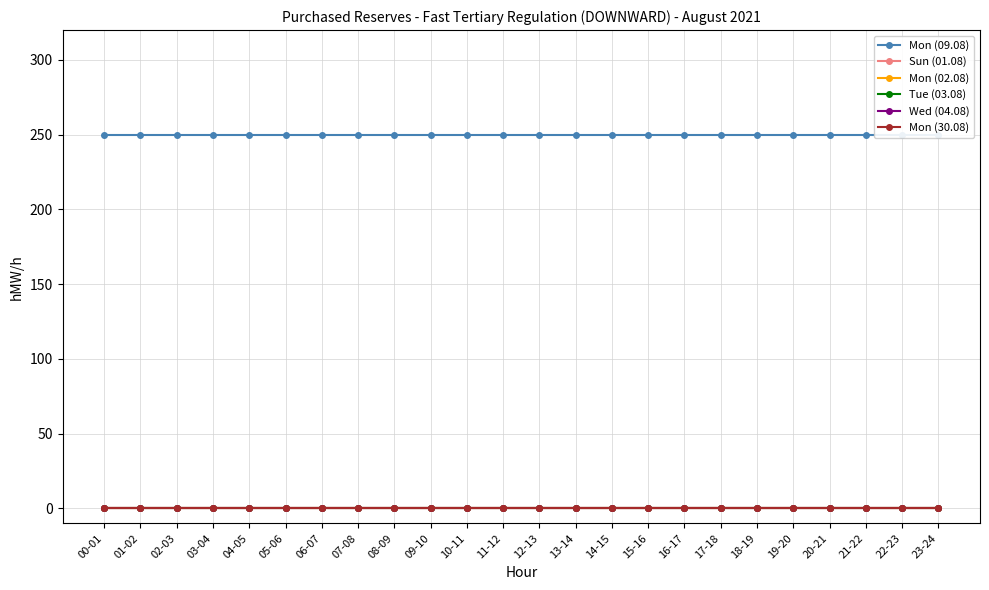

Which category has the lowest value in the Mon (09.08) series?

00-01